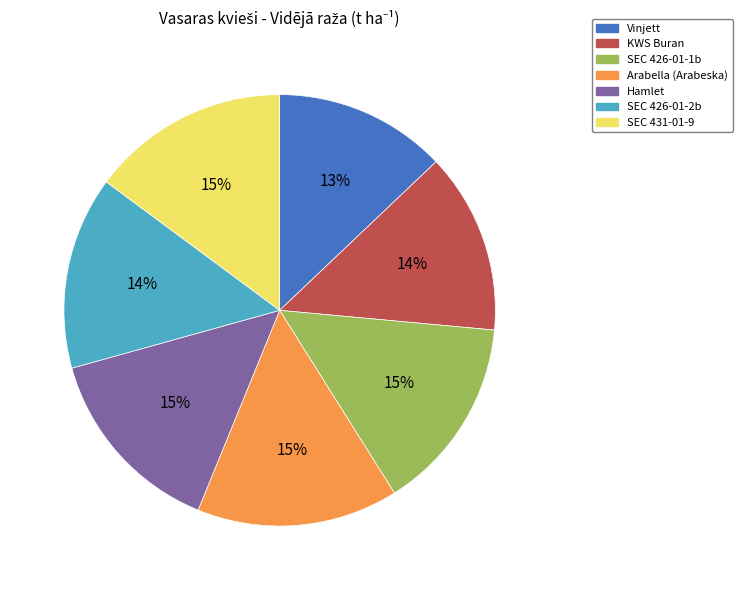

Count the number of slices in the pie.

7